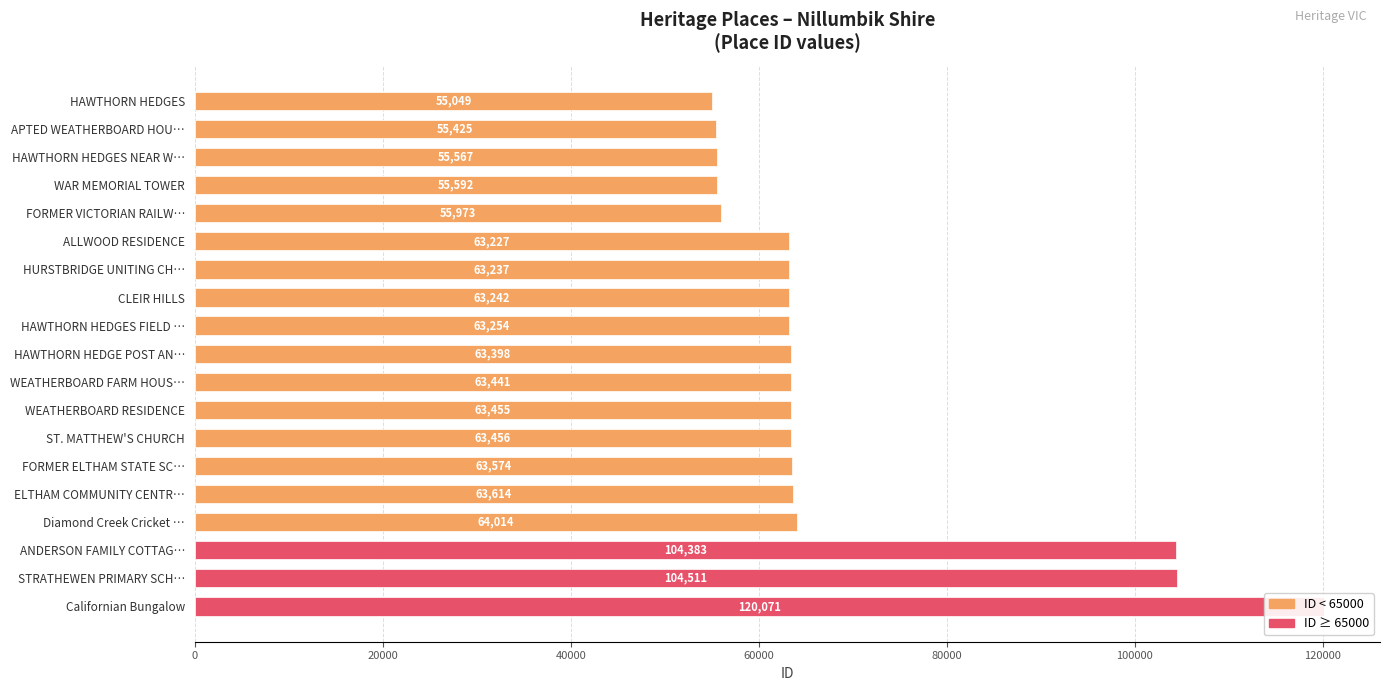

What is the greatest value displayed?

120071